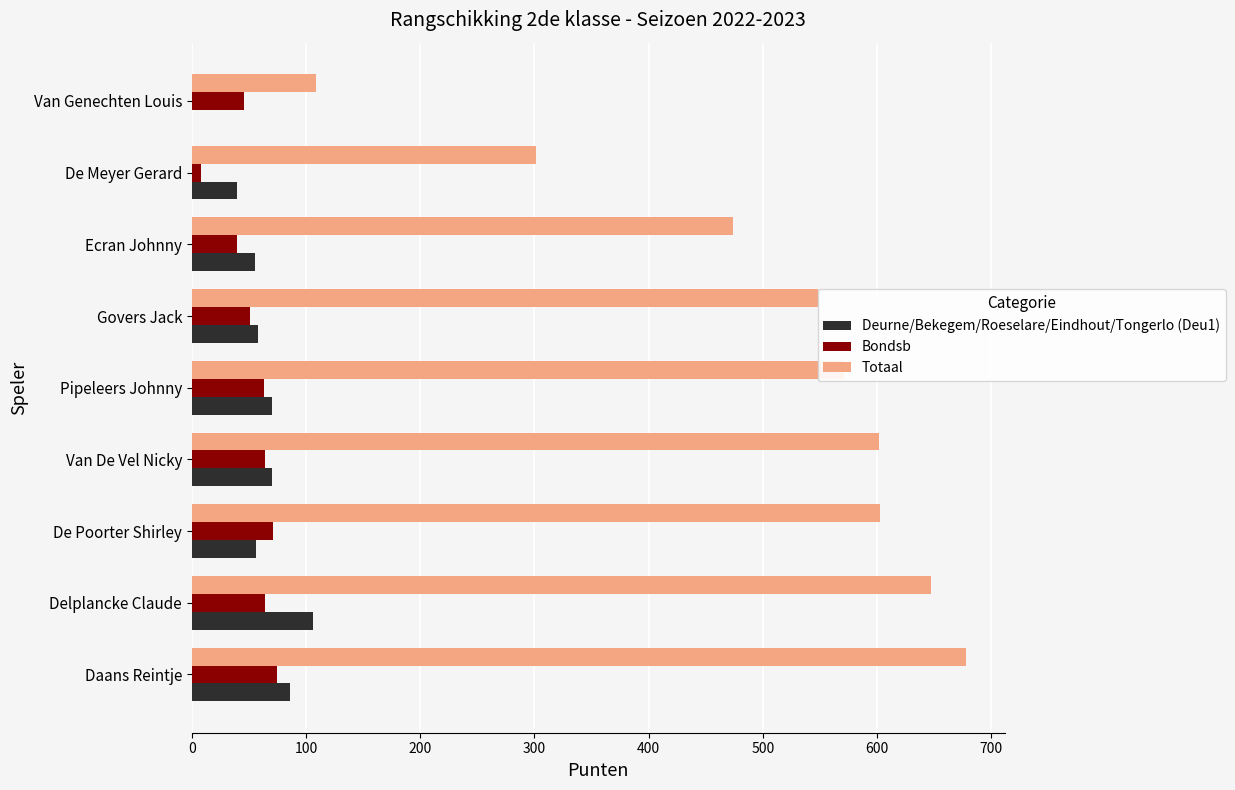

Which category has the highest value in the Deurne/Bekegem/Roeselare/Eindhout/Tongerlo (Deu1) series?

Delplancke Claude